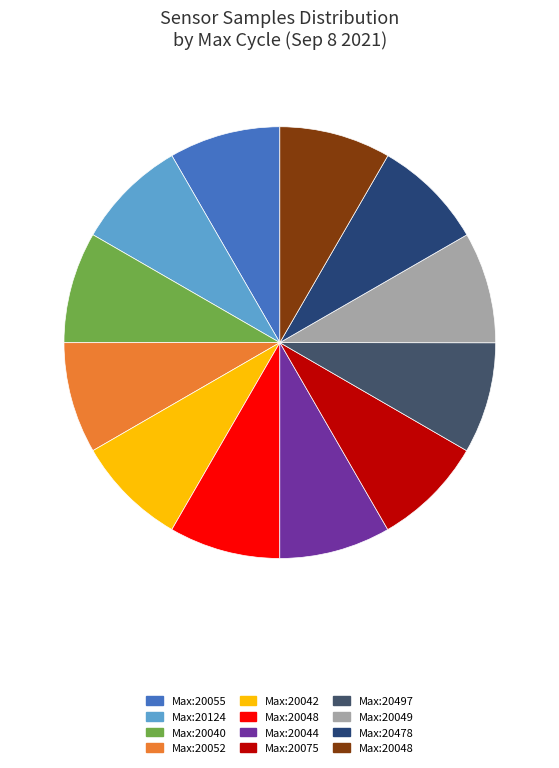

Count the number of slices in the pie.

12